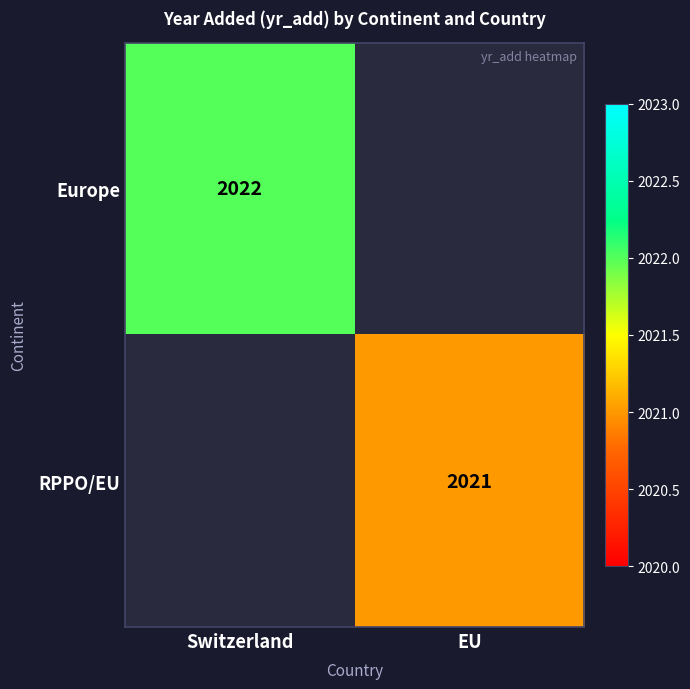

The RPPO/EU series shows 1019 at EU. True or false?

False